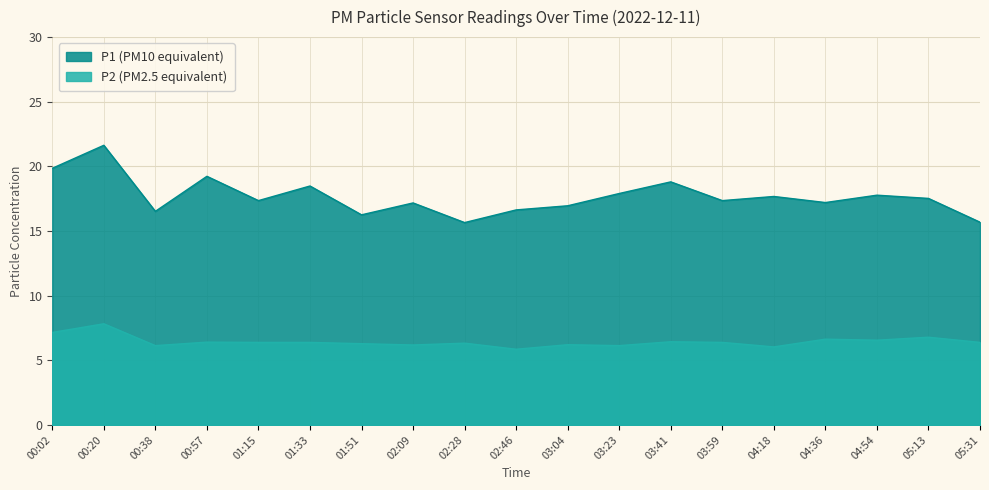

Which category has the highest value in the P1 series?

00:20